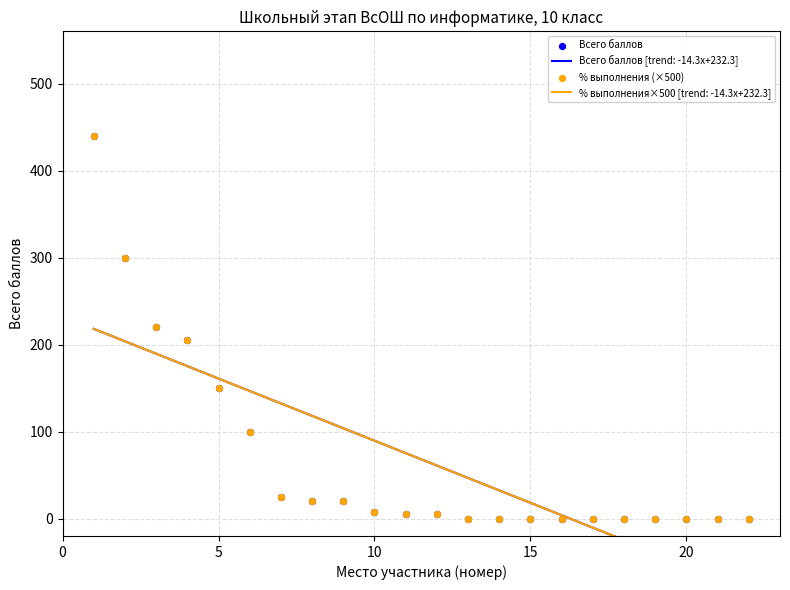

Which series reaches the maximum Y coordinate?

Всего баллов